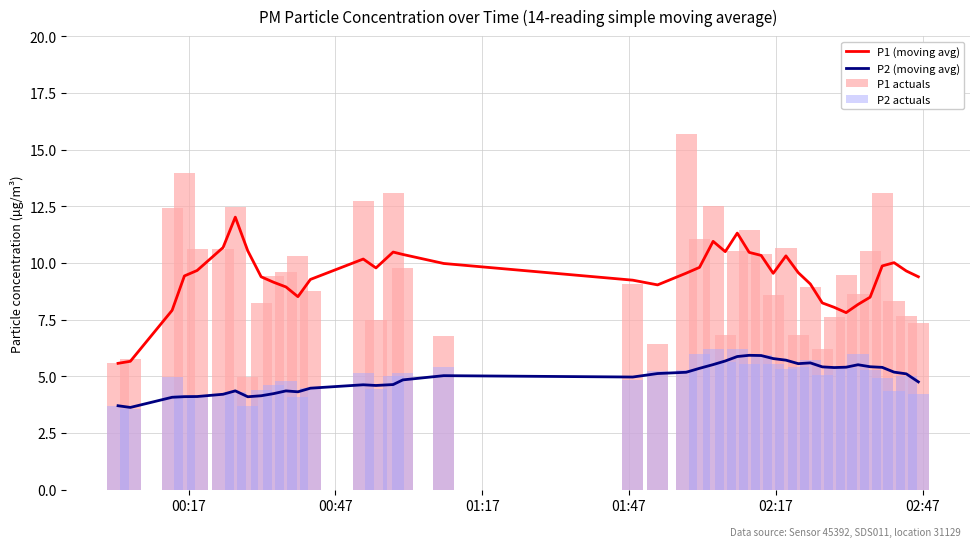

What is the value of the P1 actuals bar at the 38th from the left?

8.3